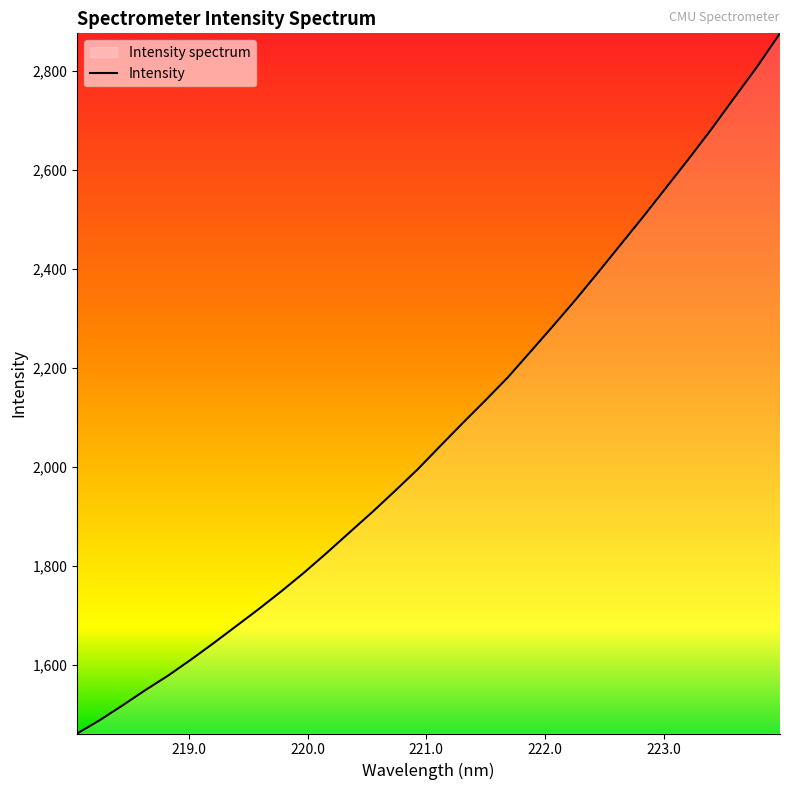

What is the maximum value shown in the chart?

2876.1